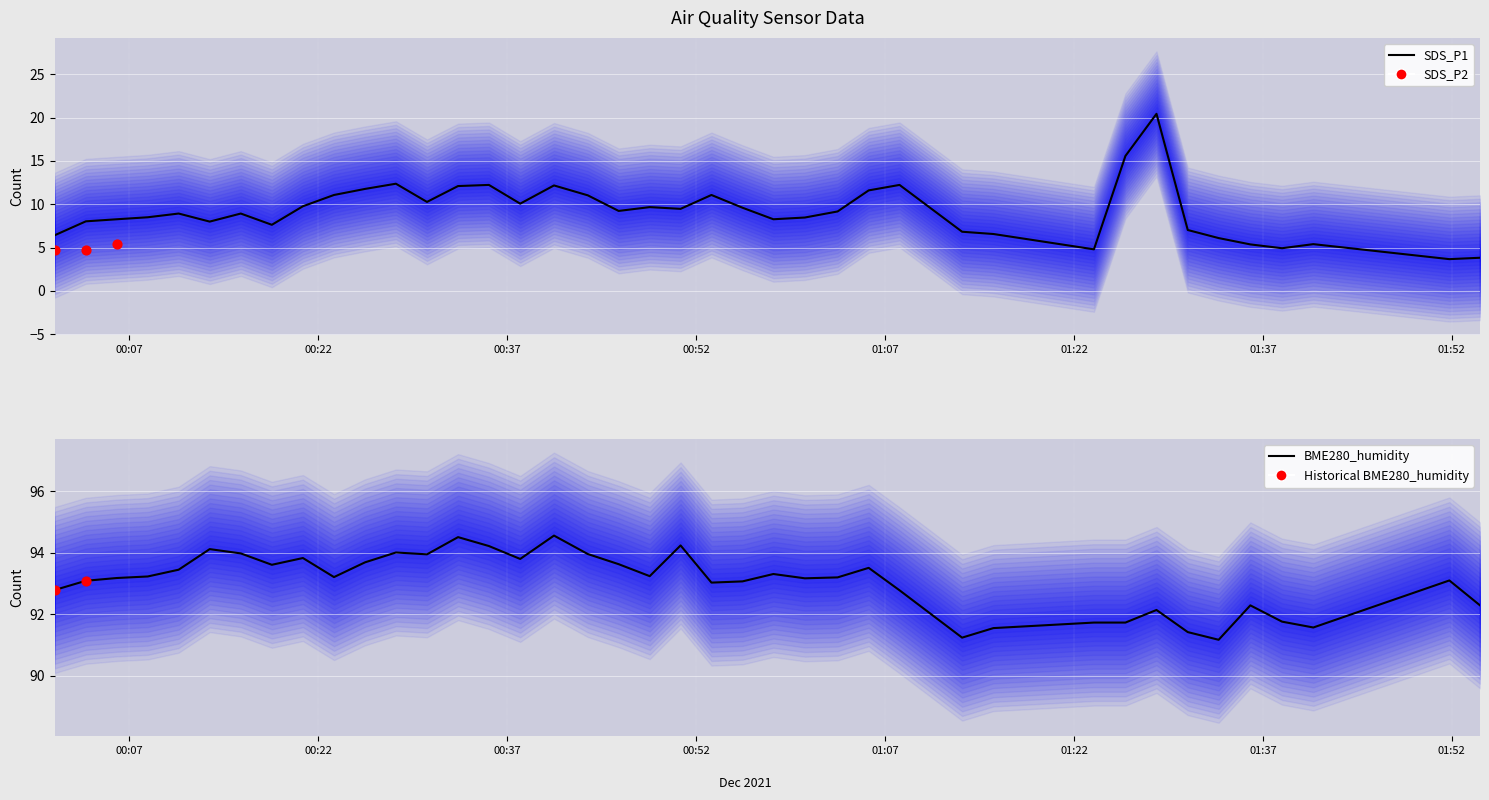

Is the value of SDS_P1 at 2021/12/18 01:41:00 greater than the value of BME280_humidity at 2021/12/18 01:05:42?

No